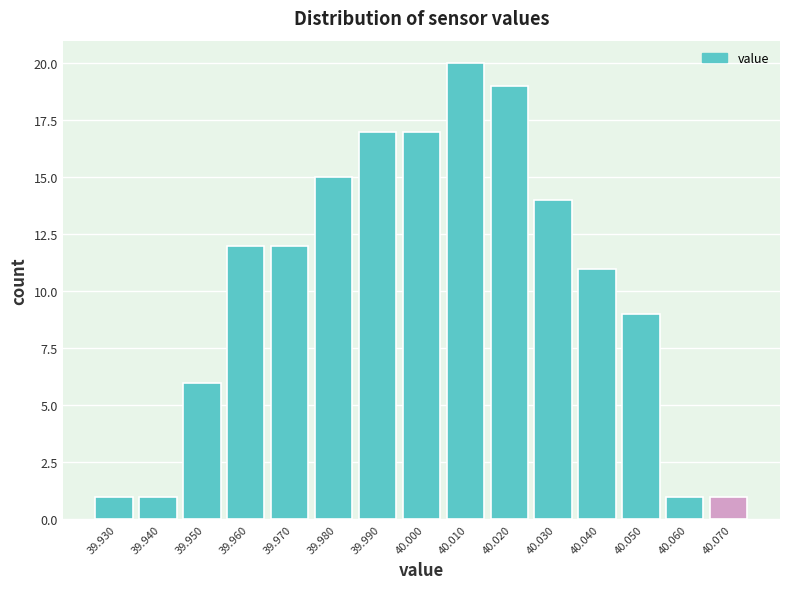

Reading left to right, what are all the values shown in this chart?

1	1	6	12	12	15	17	17	20	19	14	11	9	1	1